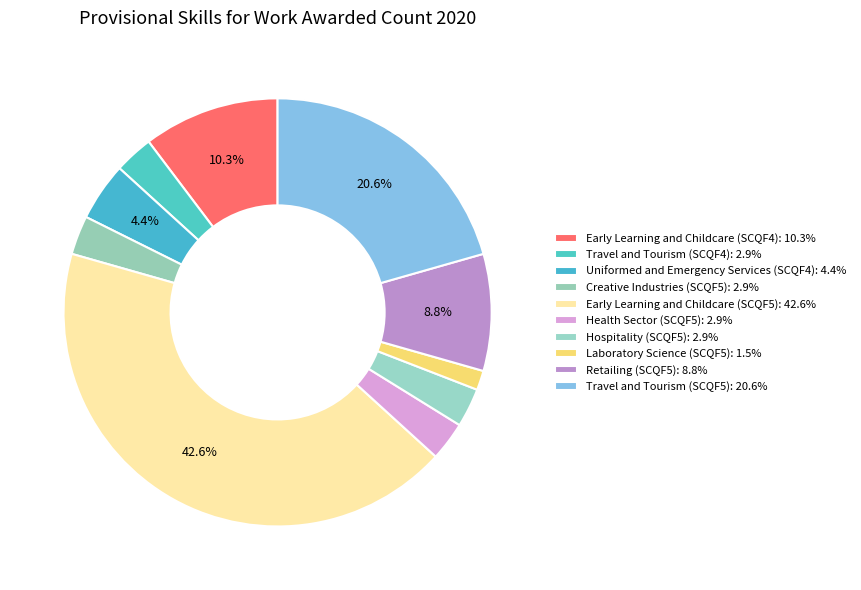

How many segments does this pie chart have?

10